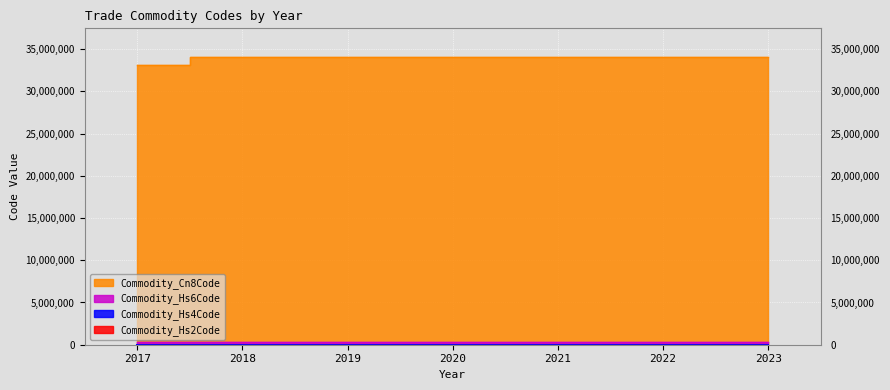

At which label is Commodity_Hs4Code closest to 3356?

2017